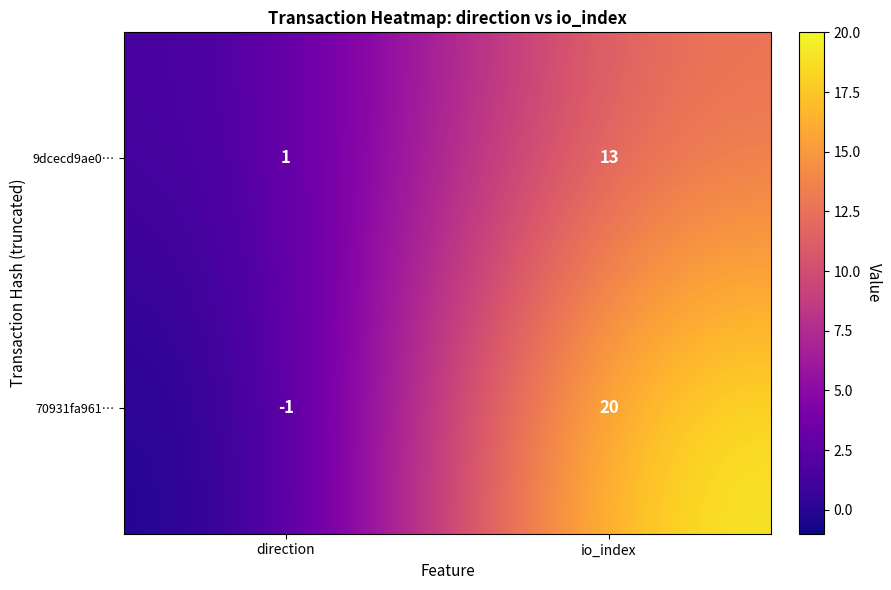

What is the minimum value shown in the chart?

-1